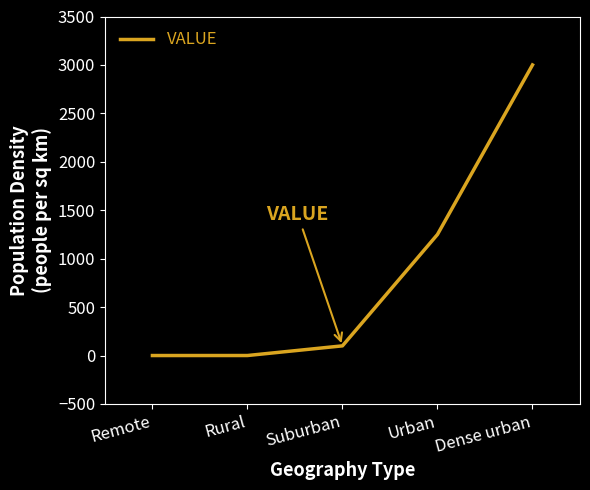

The chart shows a value of 523.6 at Urban. True or false?

False